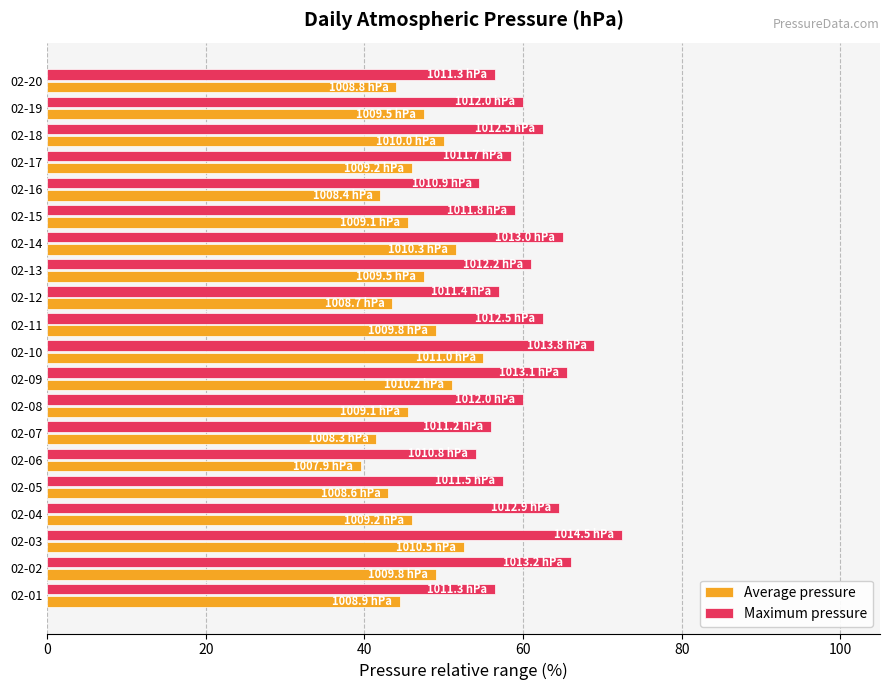

Is the value of Average pressure at 02-07 greater than the value of Maximum pressure at 02-09?

No